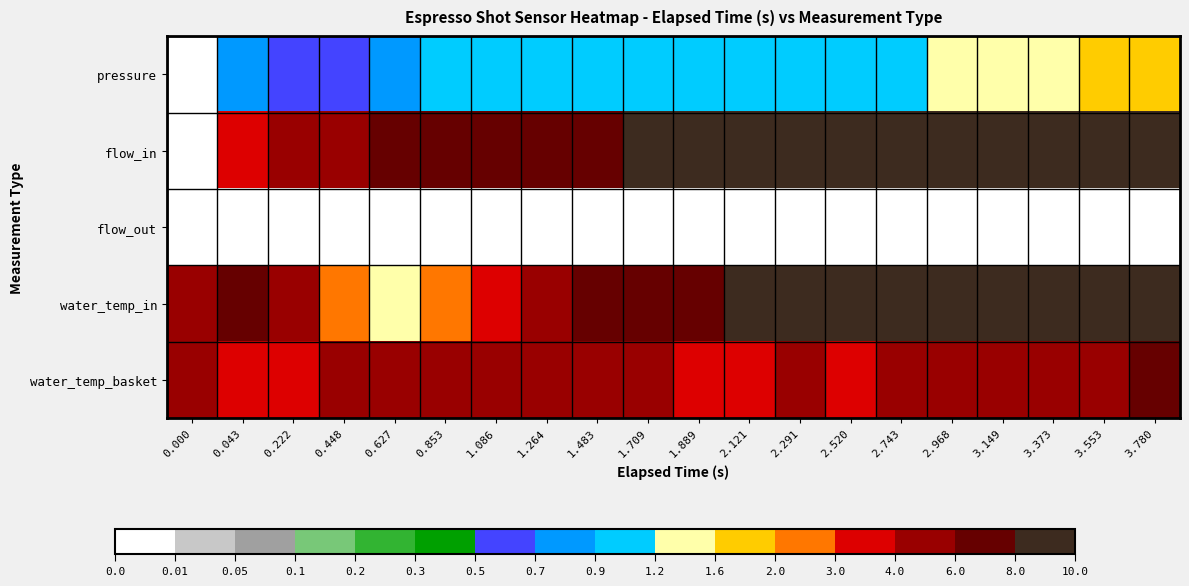

At how many categories does at least one series exceed 3?

20